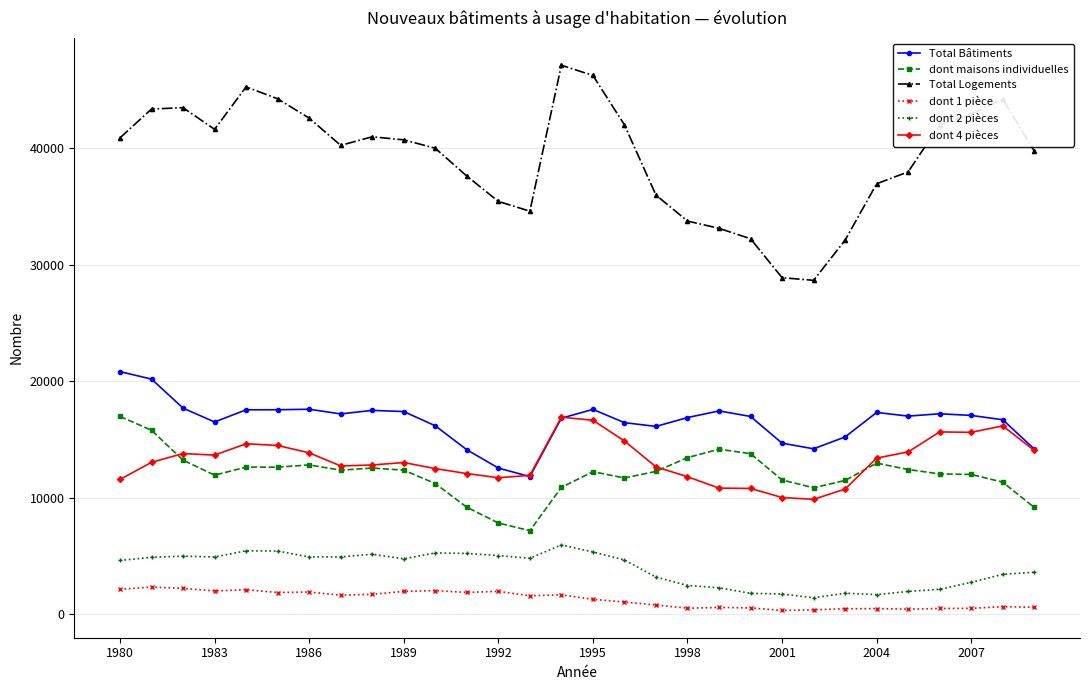

What is the minimum value for Total Logements?

28644